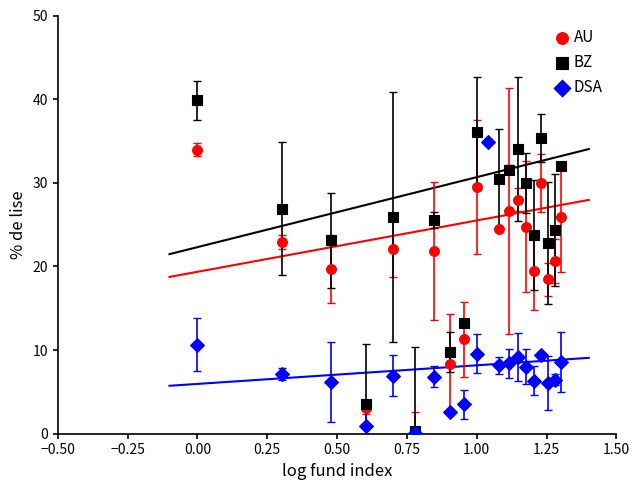

What are all the series names shown in the legend?

AU, BZ, DSA